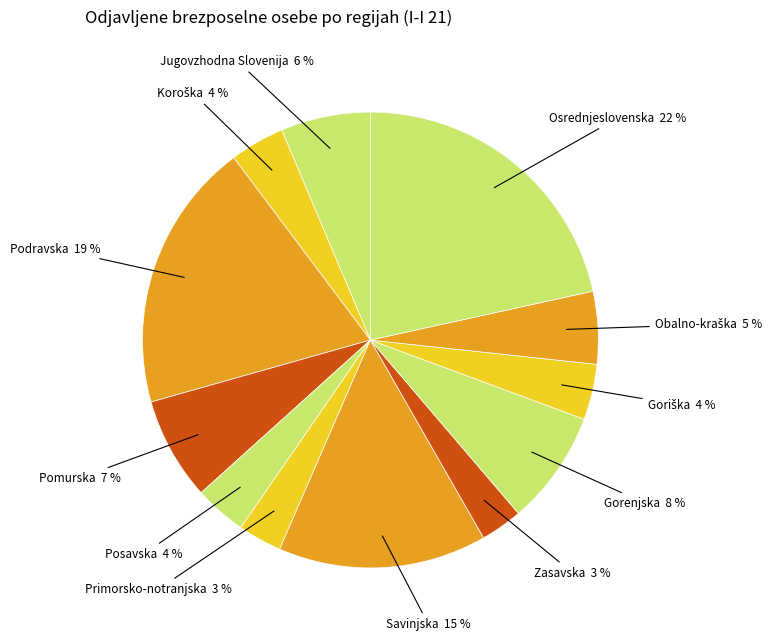

Do Jugovzhodna Slovenija and Posavska together represent more than half of the pie?

No